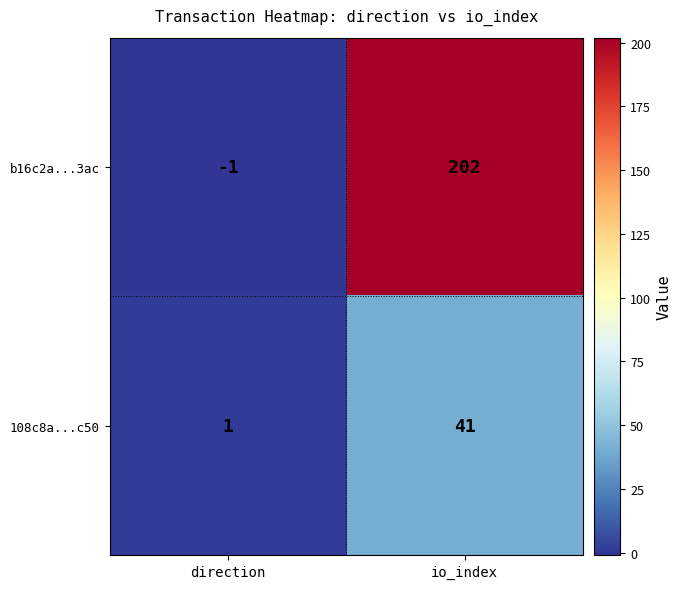

Which category has the lowest value across all series?

direction